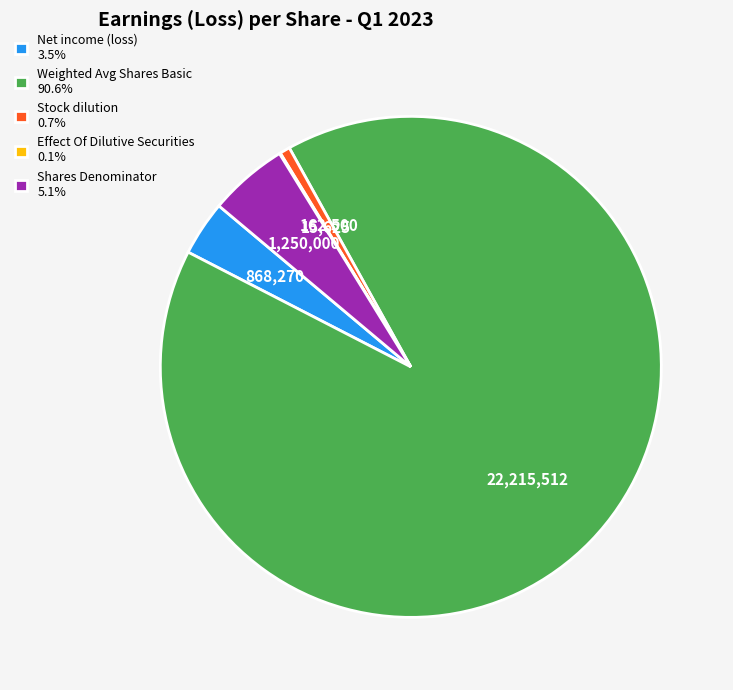

Is there any slice that represents more than half of the pie?

Yes